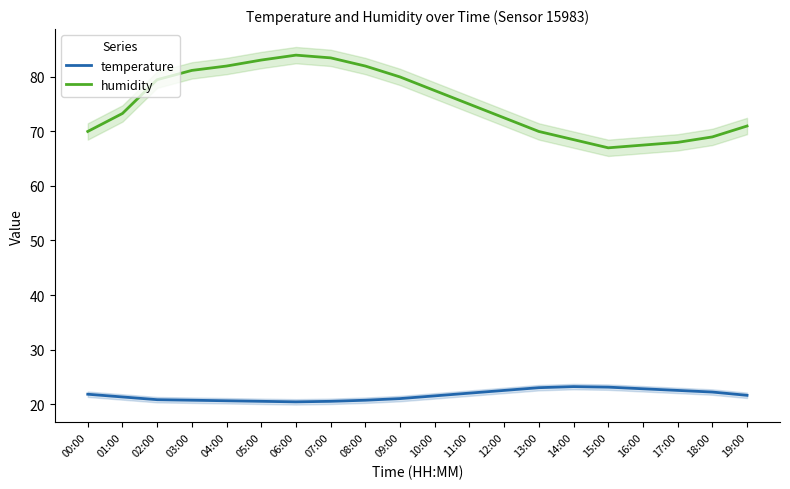

At which label does temperature reach its minimum?

06:00